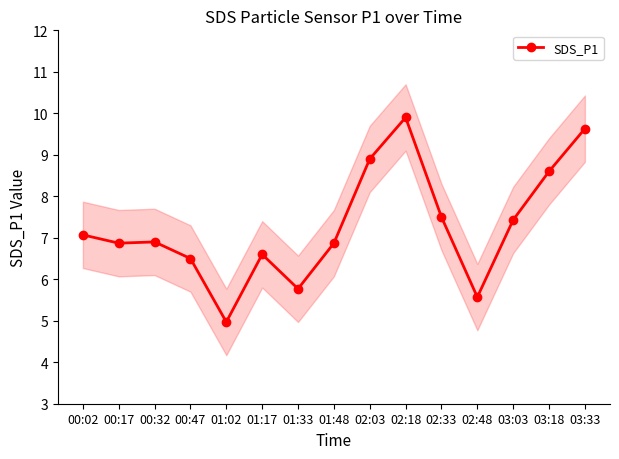

What is the value of the 15th point from the left?

9.6